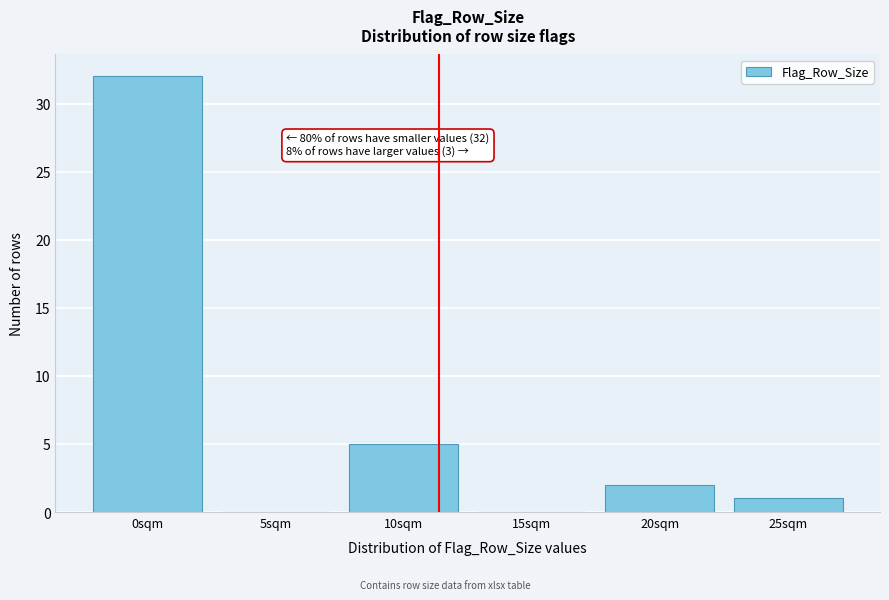

Reading right to left, what are all the values shown in this chart?

25sqm=1	20sqm=2	15sqm=0	10sqm=5	5sqm=0	0sqm=32